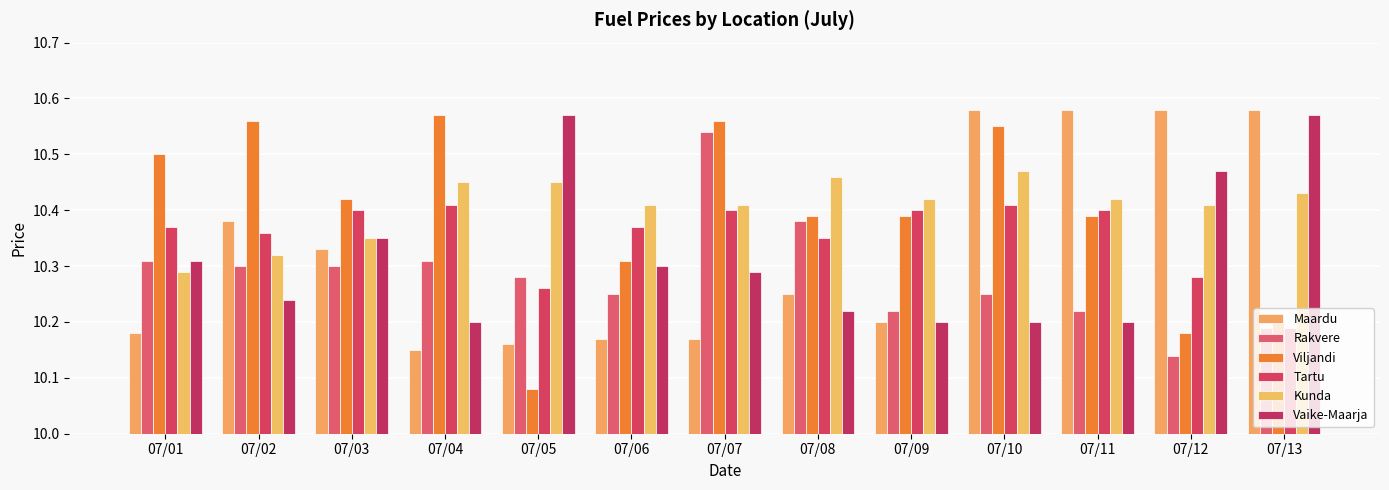

How many data points does each series have?

13